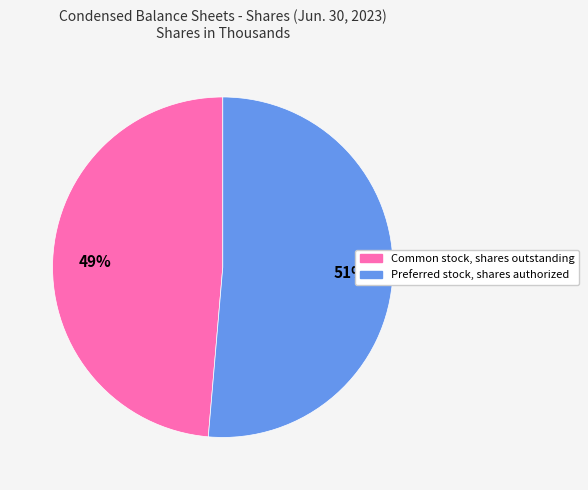

Between Common stock, shares outstanding and Preferred stock, shares authorized, which is larger?

Preferred stock, shares authorized